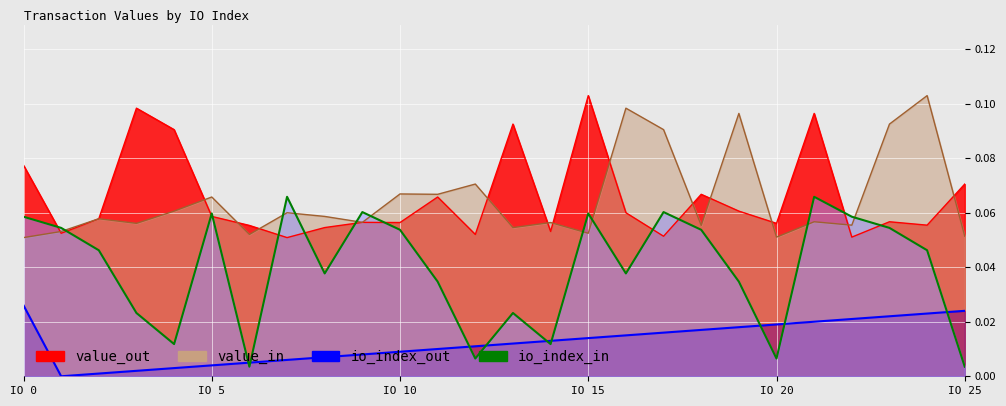

The io_index_out series shows 0.0 at 24. True or false?

True